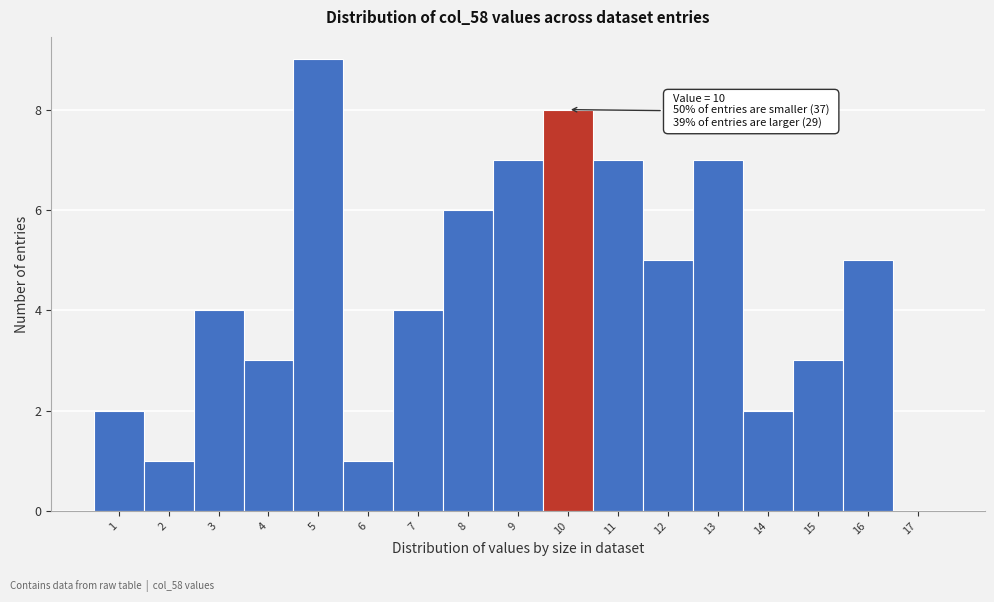

Over which range of the x-axis is the bar tallest?

4.5 to 5.5